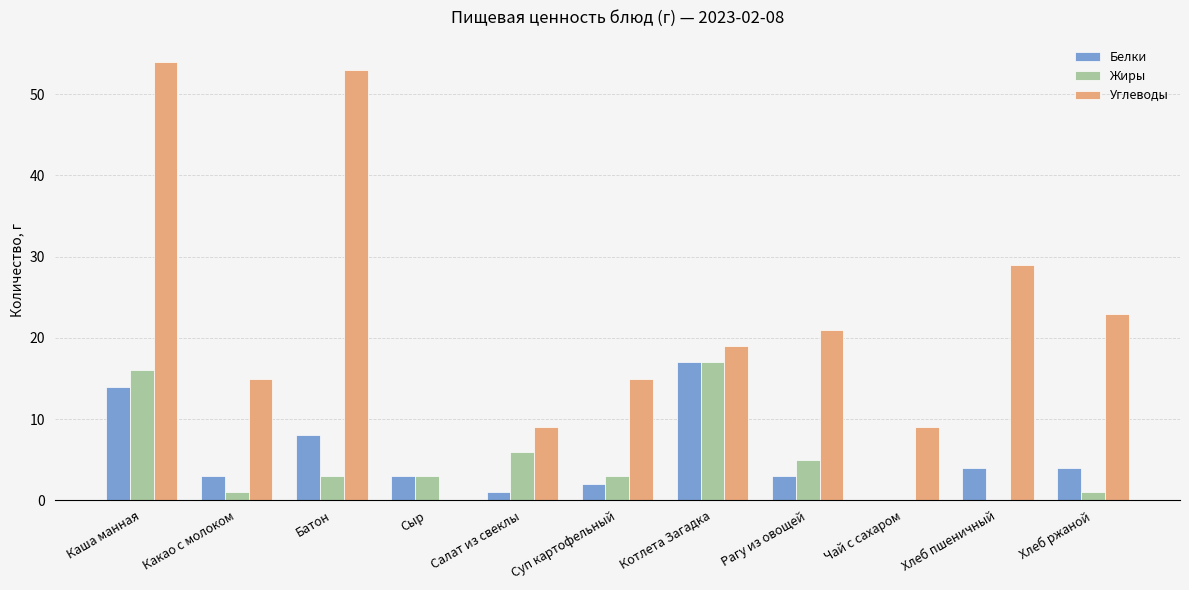

At which label is Углеводы closest to 27?

Хлеб пшеничный